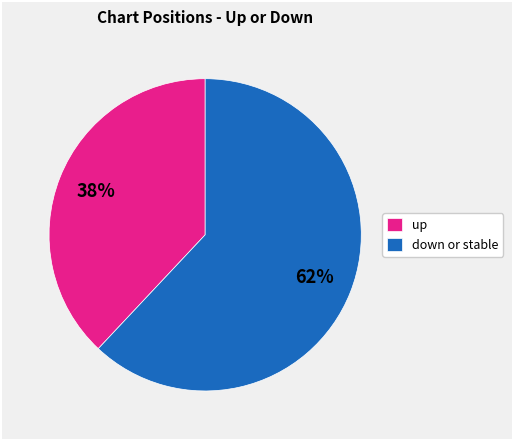

To the nearest percent, what is the difference between the largest and smallest slice percentages?

24%